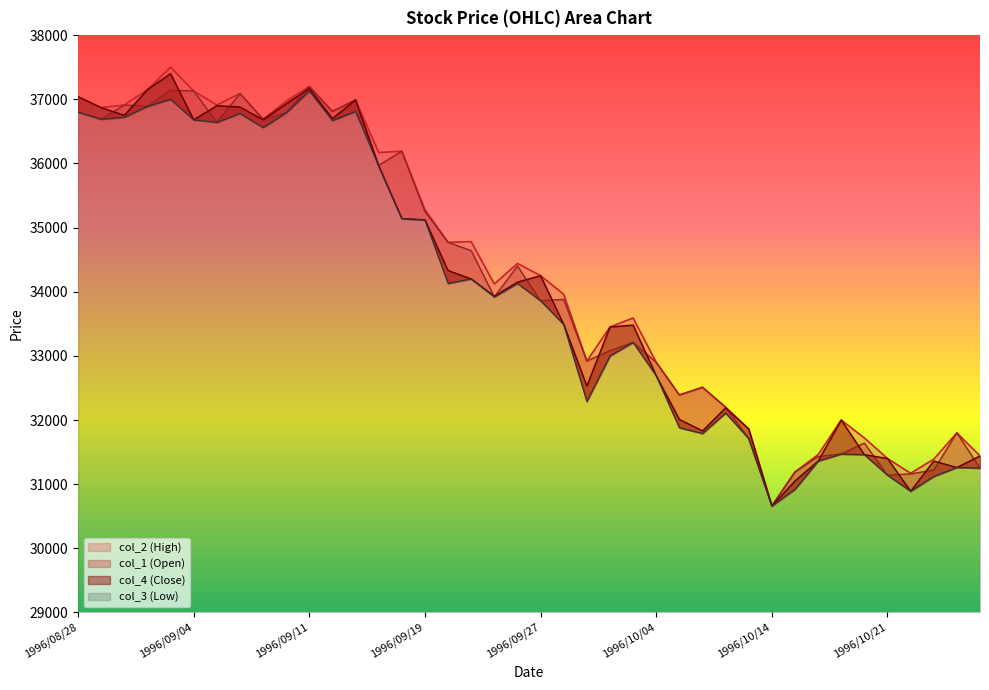

What is the label of the 36th point from the right?

1996/09/03